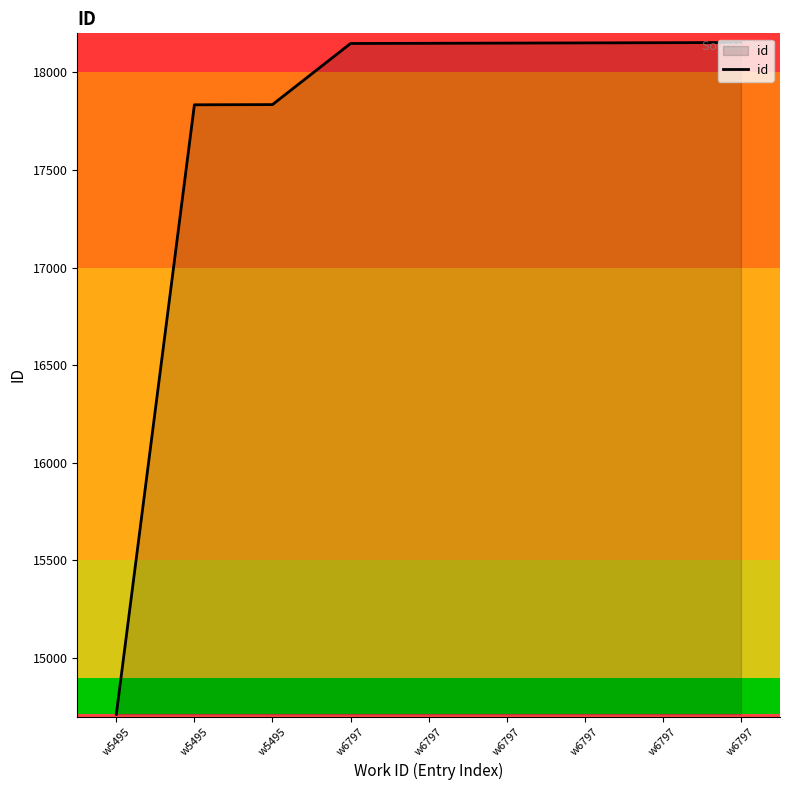

True or false: there are more than 1 points higher than both neighbors.

False